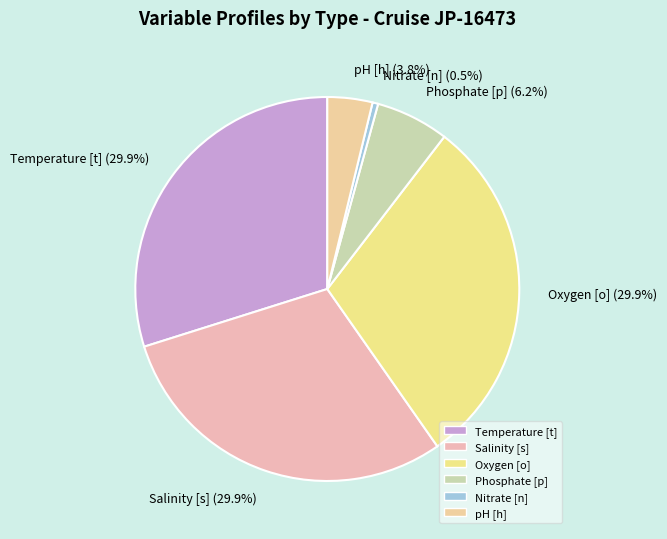

Does Phosphate [p] (6.2%) represent more than half of the total?

No